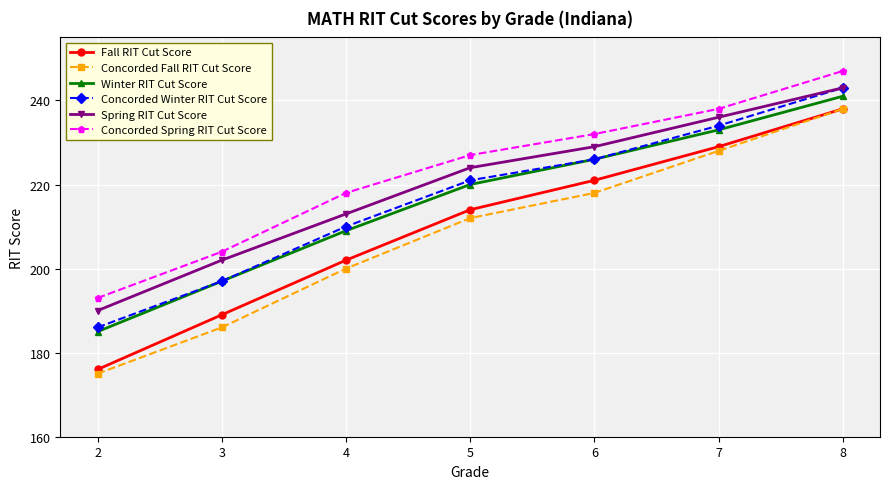

Which category has the lowest value across all series?

2